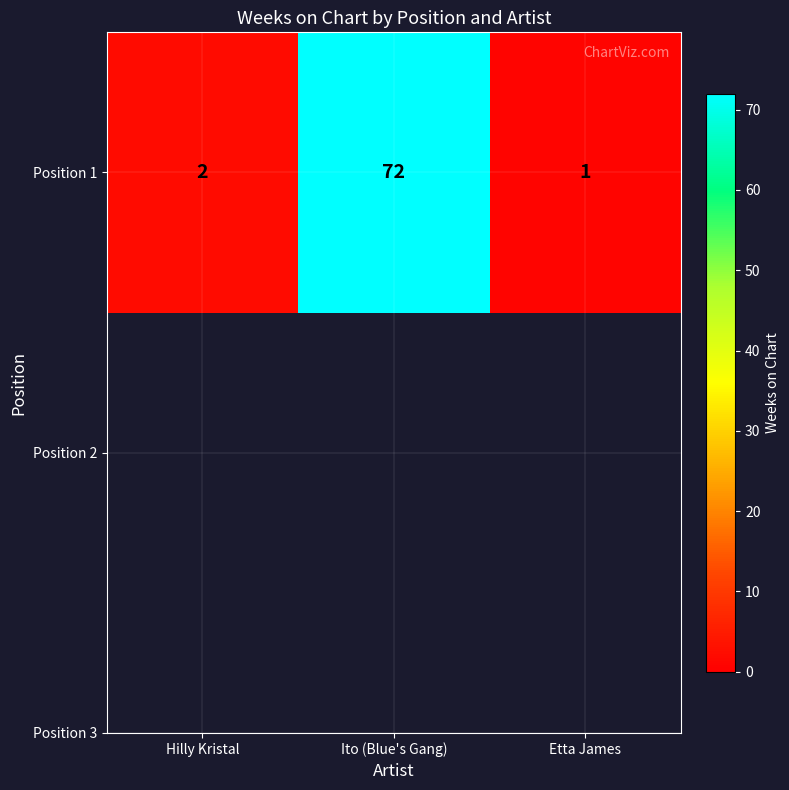

What is the change in value from Ito (Blue's Gang) to Etta James?

-71